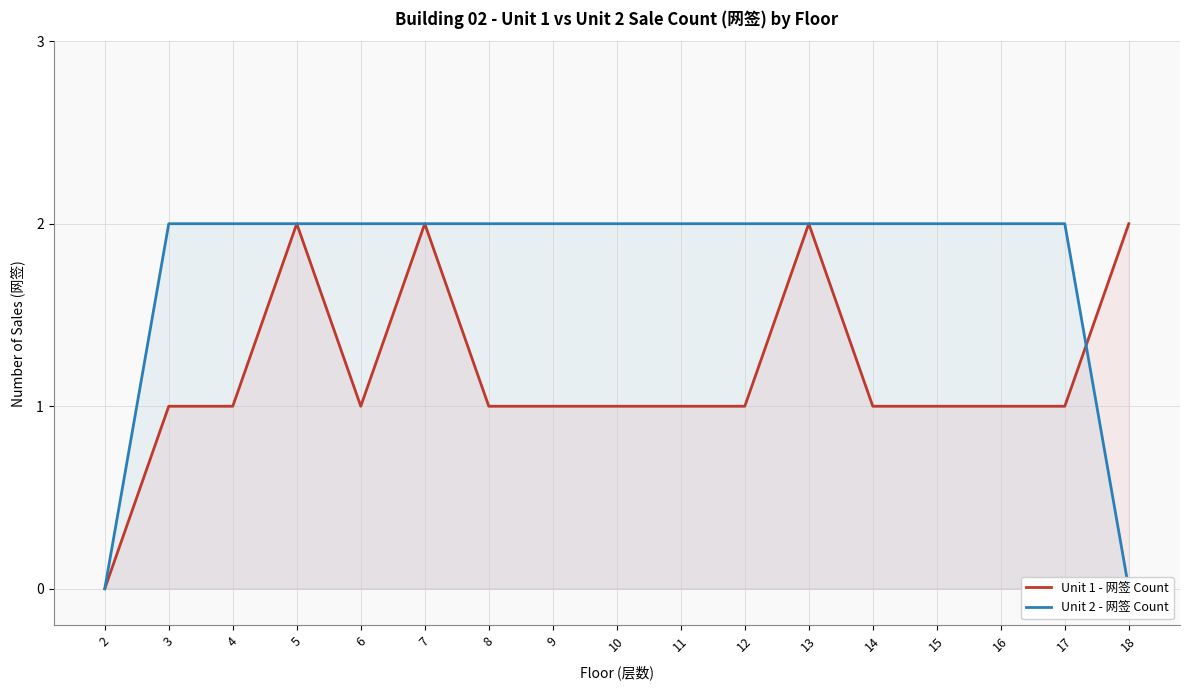

Which series changed the most between 12 and 15?

Unit 1 - 网签 Count